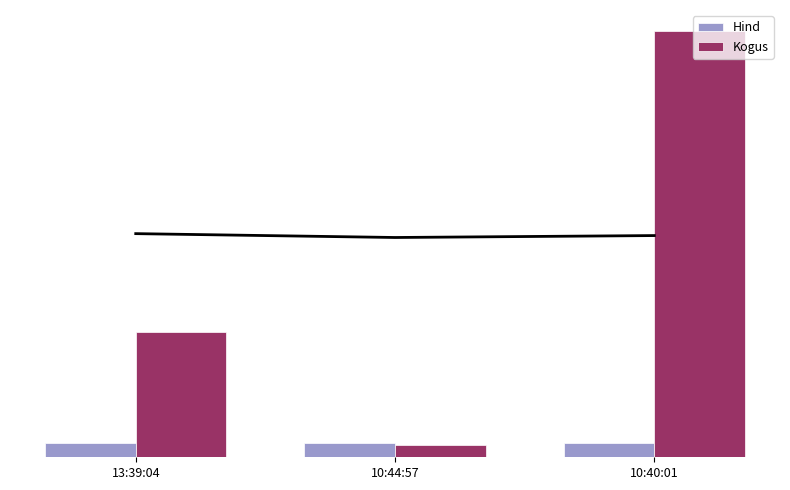

At which label is Hind closest to 1?

10:44:57